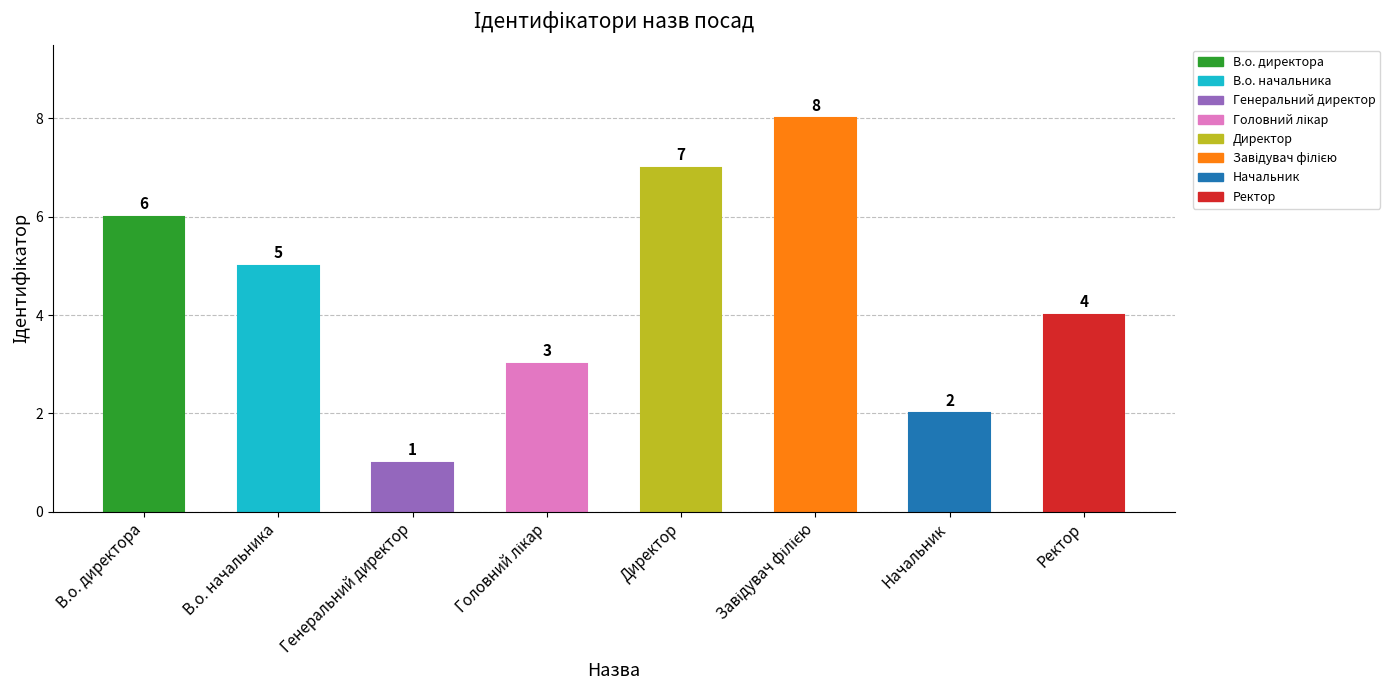

Is it true that the value at Ректор is 1?

False